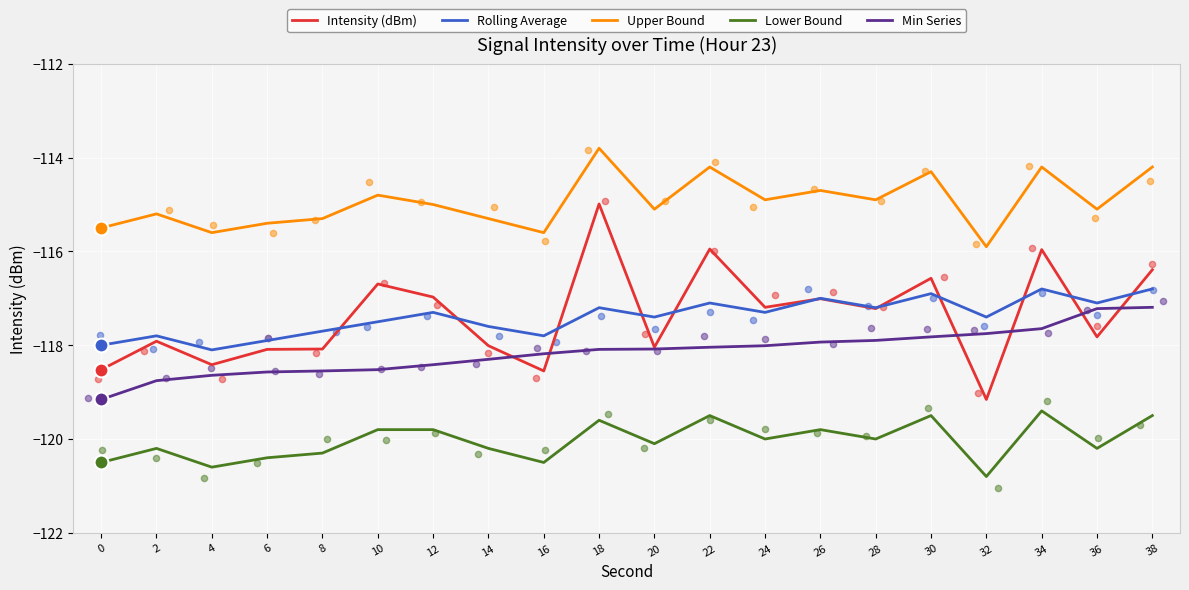

At how many categories does at least one series exceed -118?

20